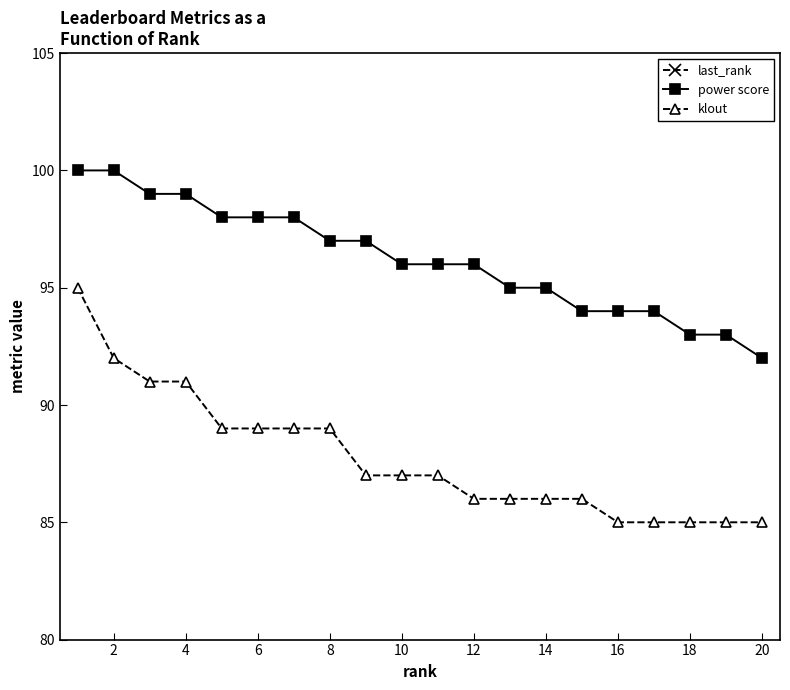

Which series has the largest total across all categories?

power score